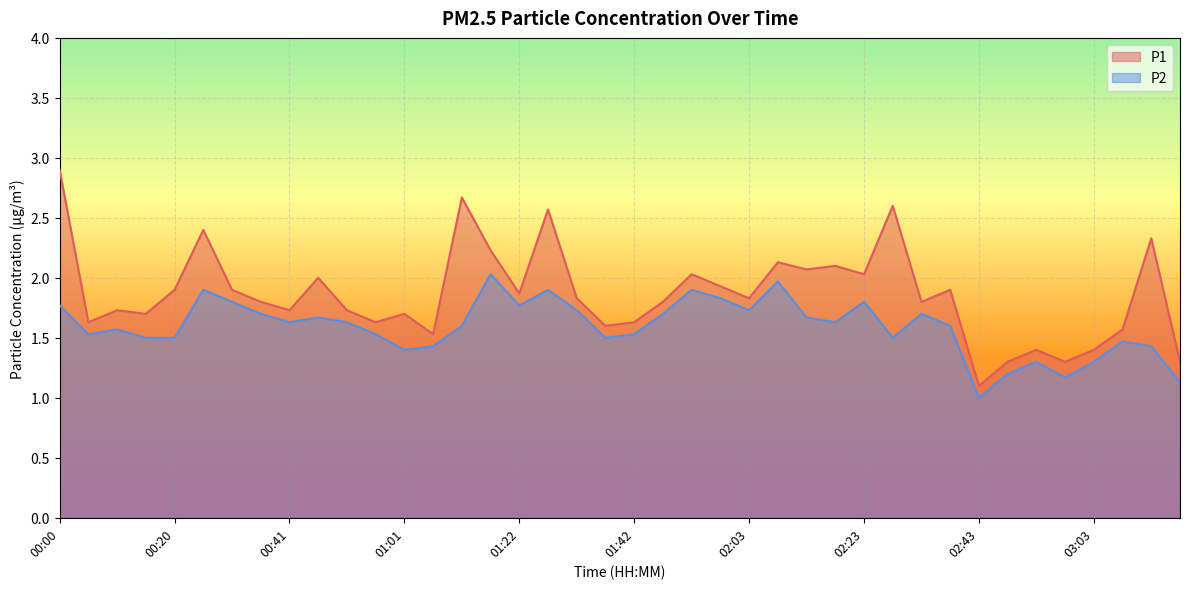

What are all the series names shown in the legend?

P1, P2